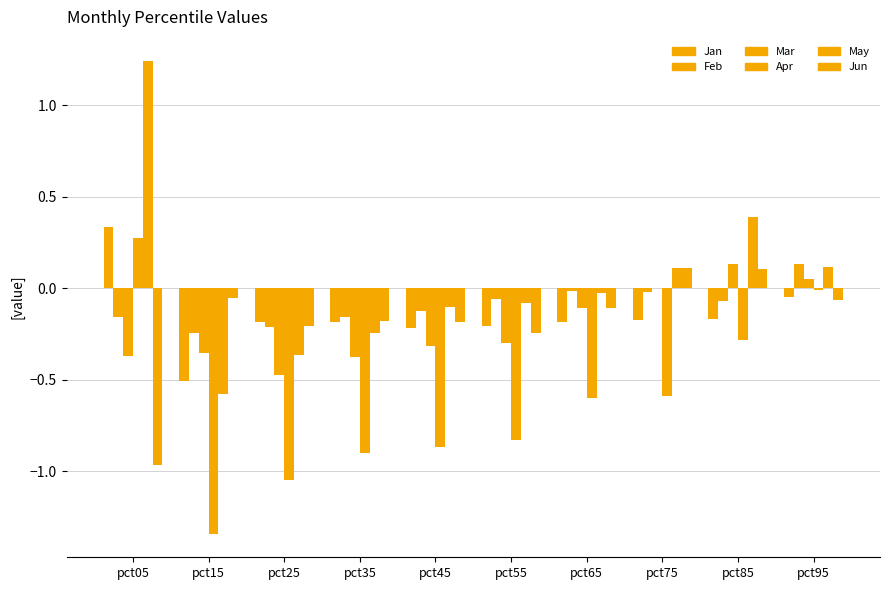

How many categories are shown in the chart?

10